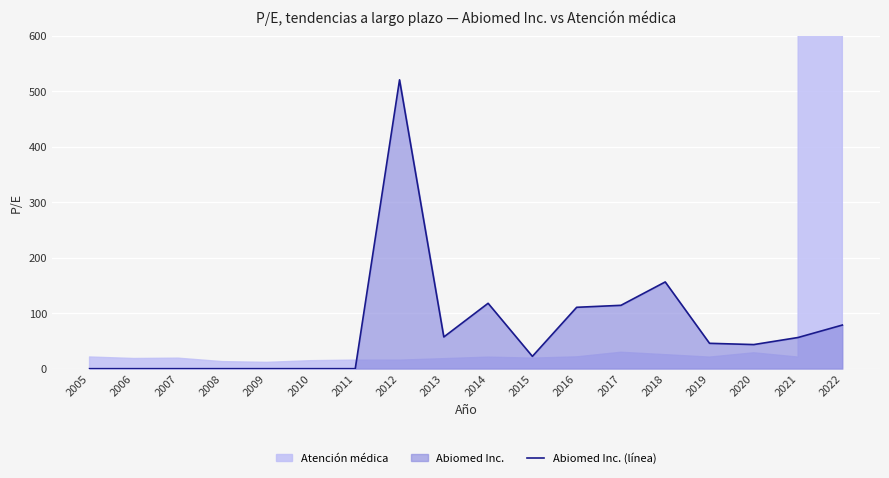

True or false: Abiomed Inc. (línea) has a value of 117.9 at 2014.

True